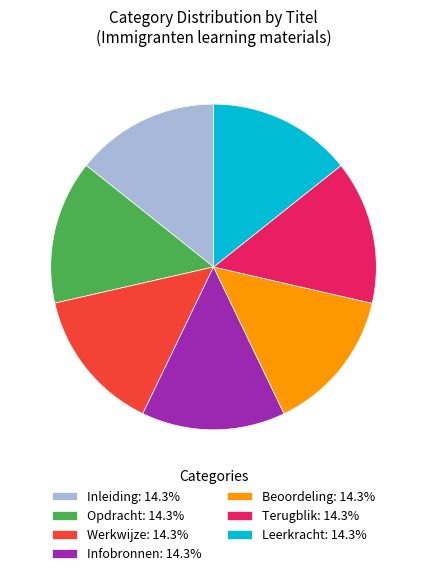

The Beoordeling slice represents 14% of the pie. True or false?

True